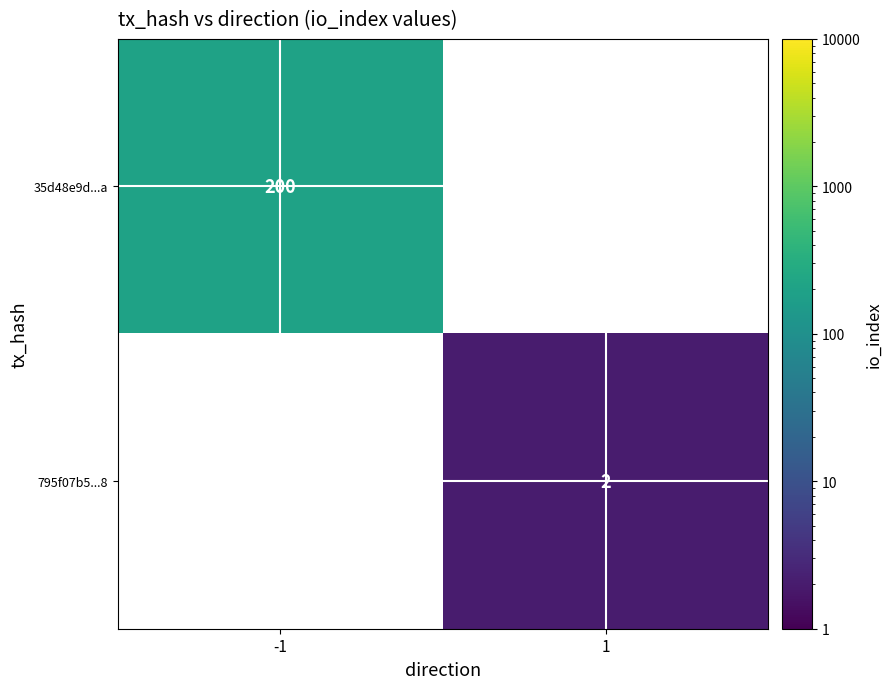

True or false: 35d48e9d...a has a value of 61 at -1.

False